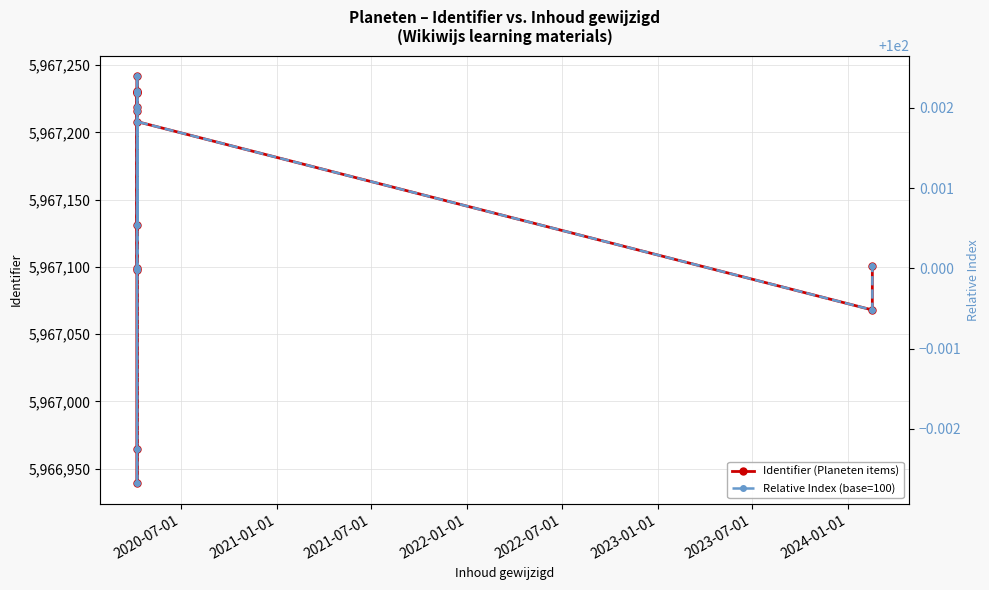

Is it true that Identifier (Planeten items) equals 5967099.0 at 2020-07-01?

True